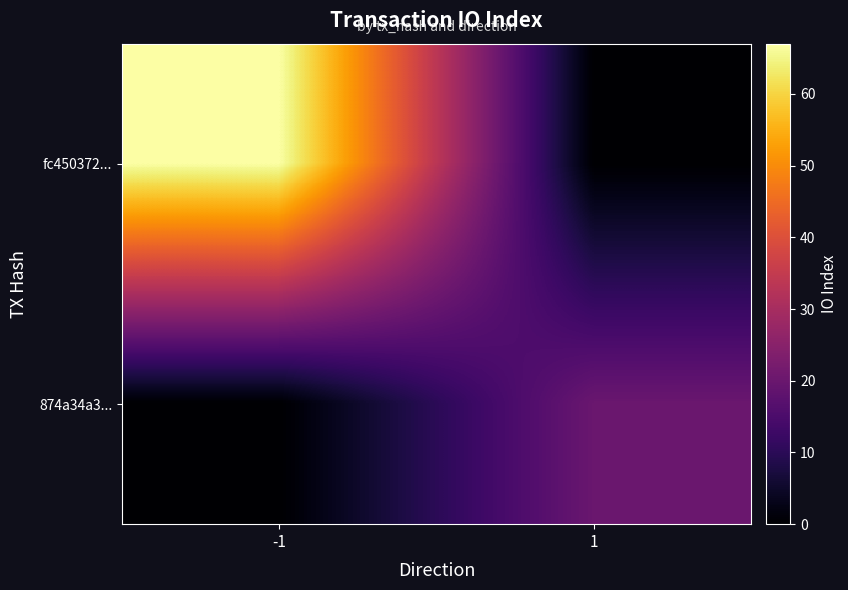

What is the total value across all series at 1?

20